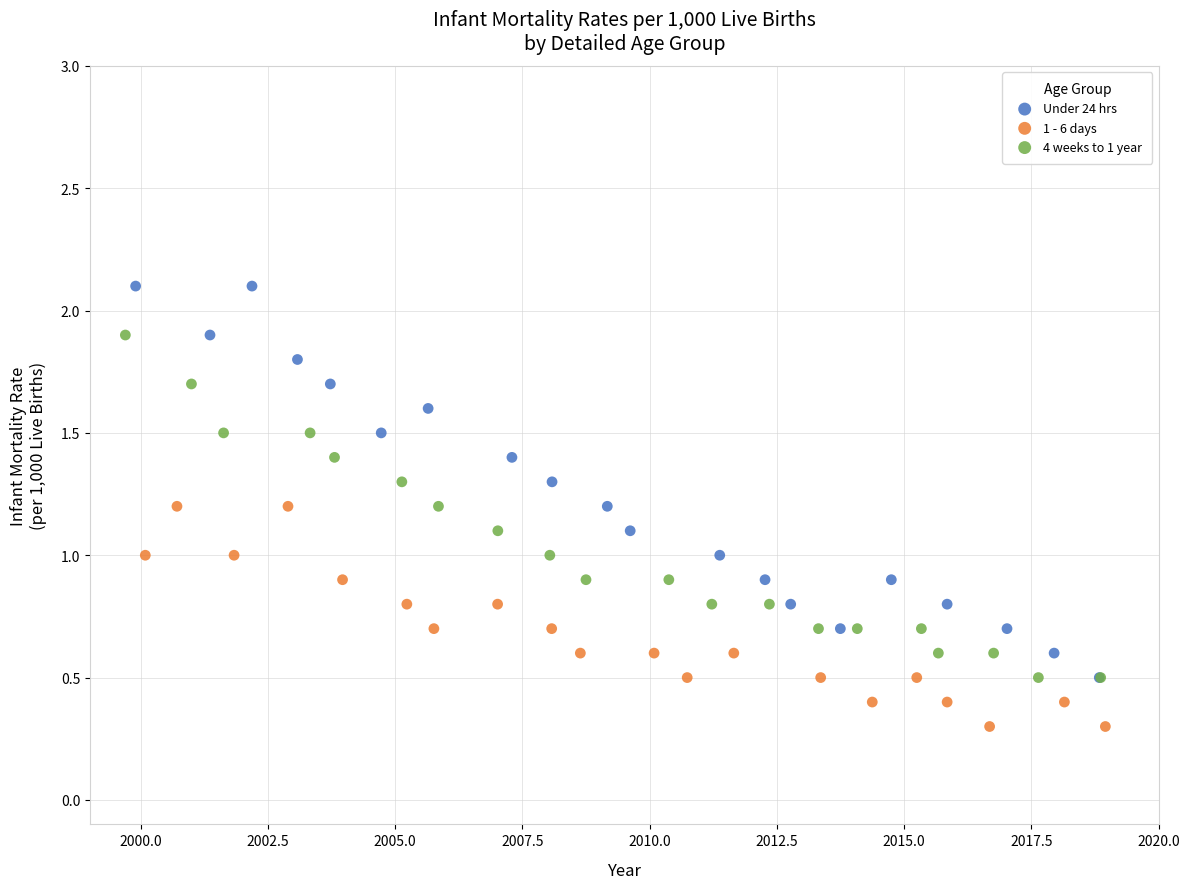

Which series has the widest spread of Y values?

Under 24 hrs